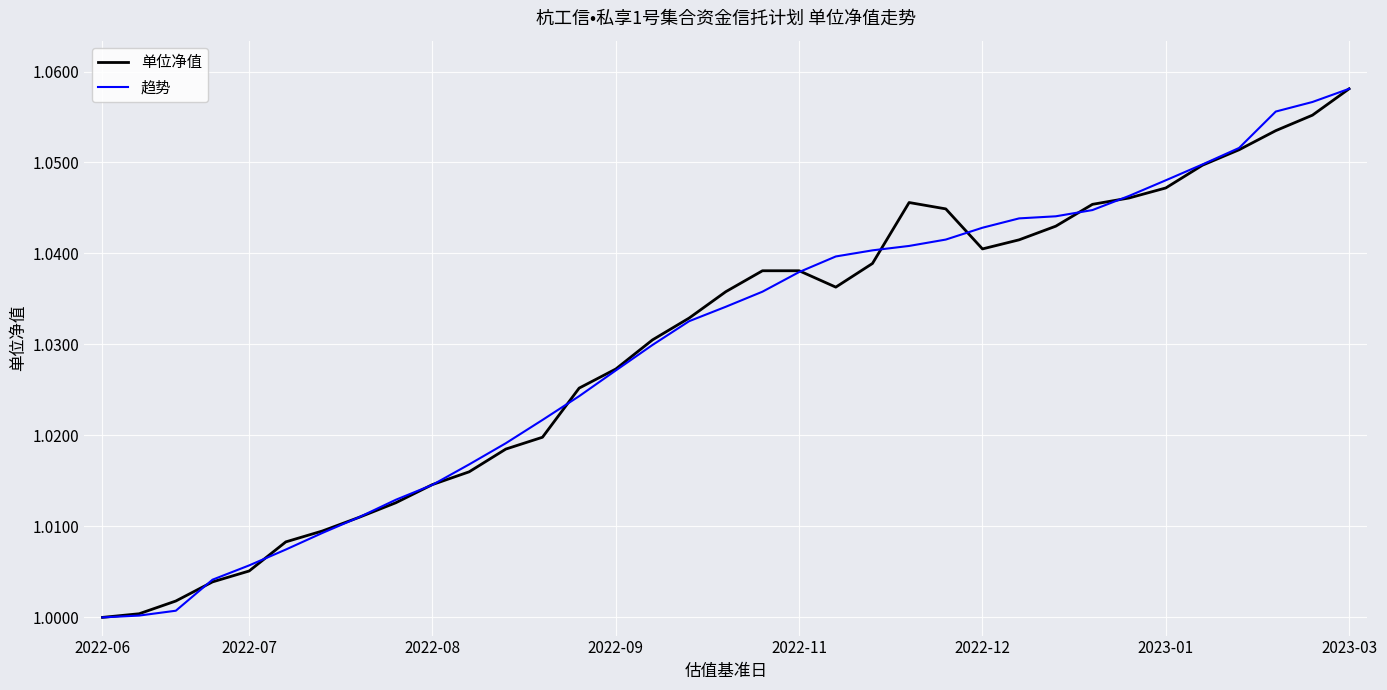

True or false: 单位净值 has a value of 1.7 at 2022-09.

False